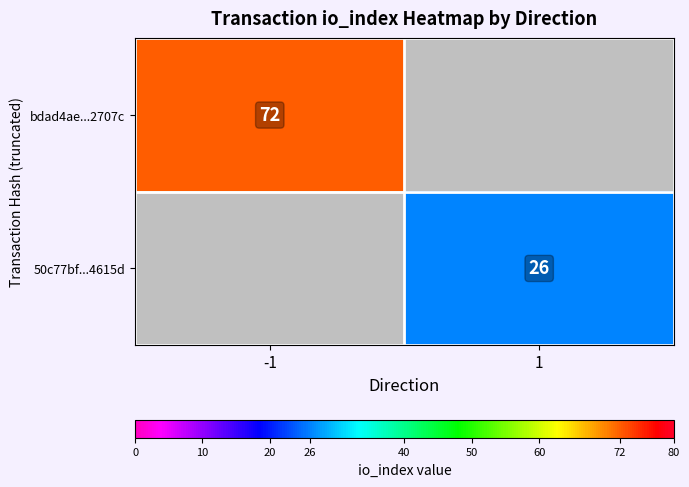

The bdad4ae...2707c series shows 29 at -1. True or false?

False